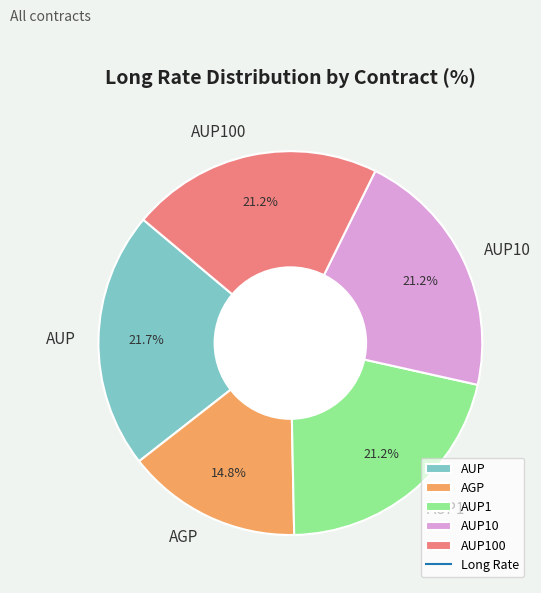

Is it true that AGP is 15% of the pie?

True